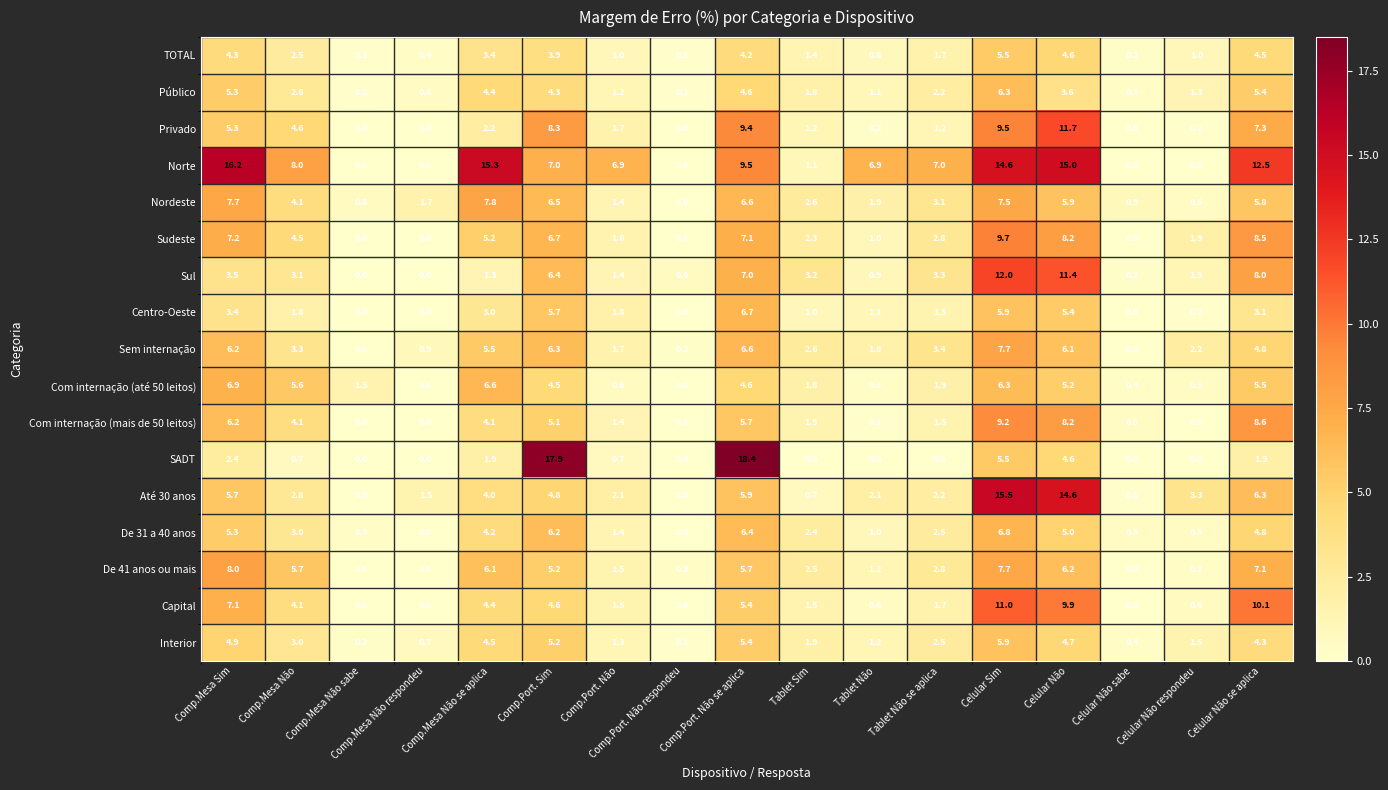

What is the sum of all De 41 anos ou mais values?

60.3